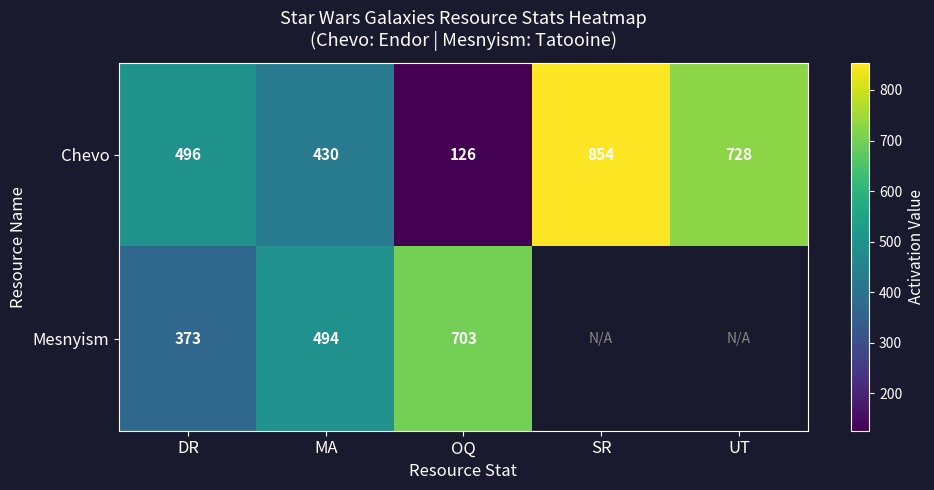

Is the value of Mesnyism at OQ greater than the value of Chevo at SR?

No